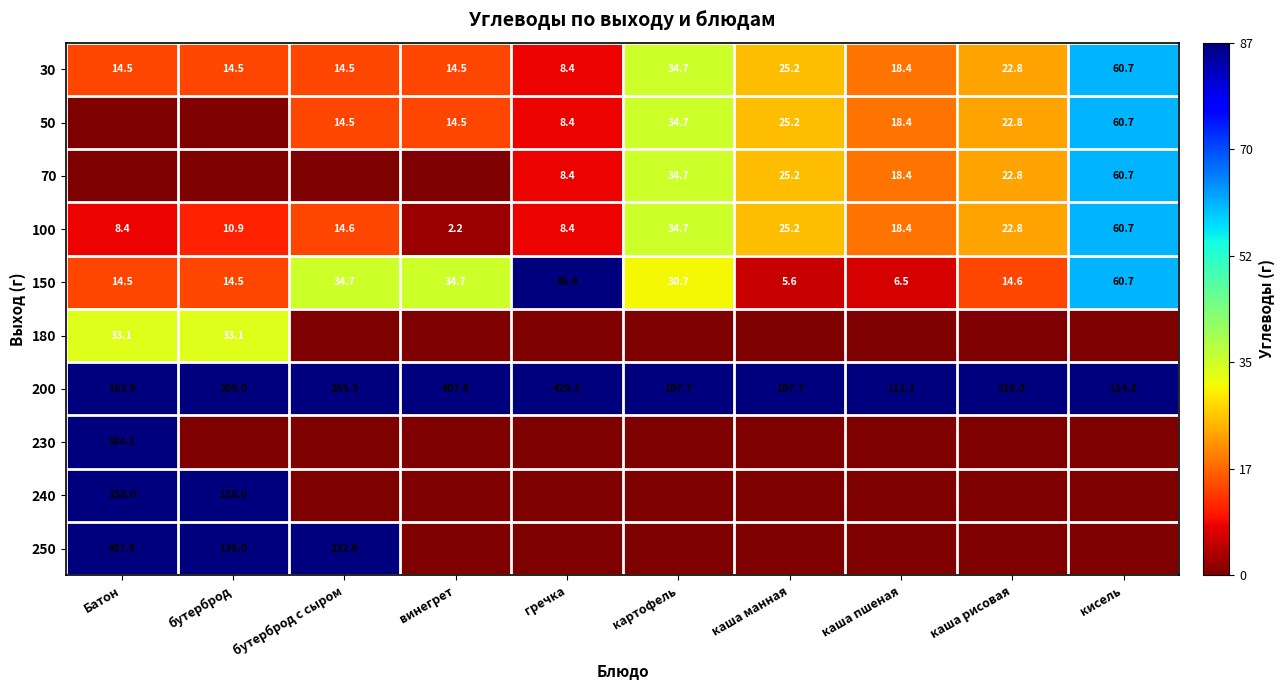

True or false: 200 has a value of 188.6 at каша манная.

False